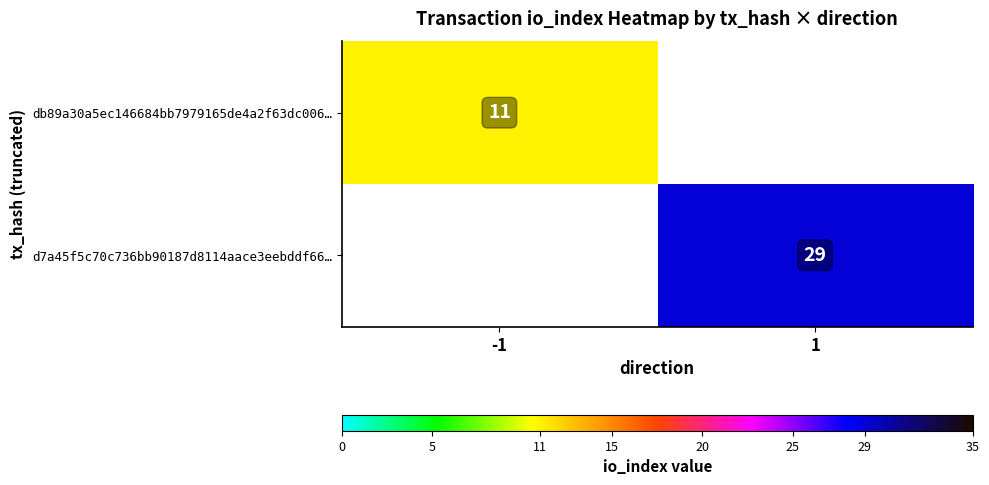

The d7a45f5c70c736bb90187d8114aace3eebddf66… series shows 50 at 1. True or false?

False